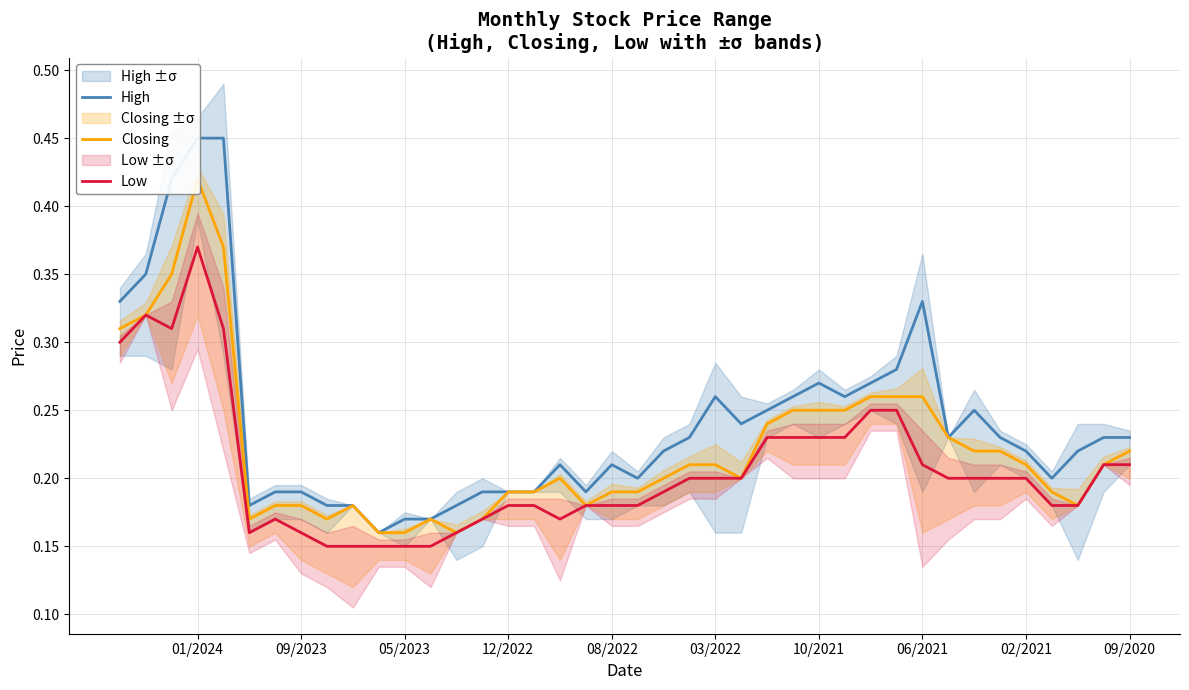

Is the value of High at 35 greater than the value of Low at 31?

Yes